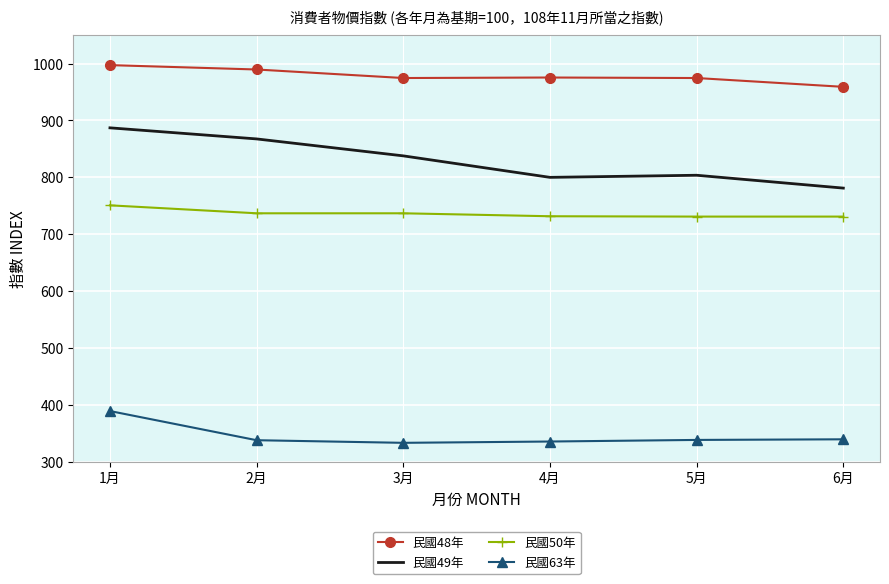

What is the total value across all series at 3月?

2881.6